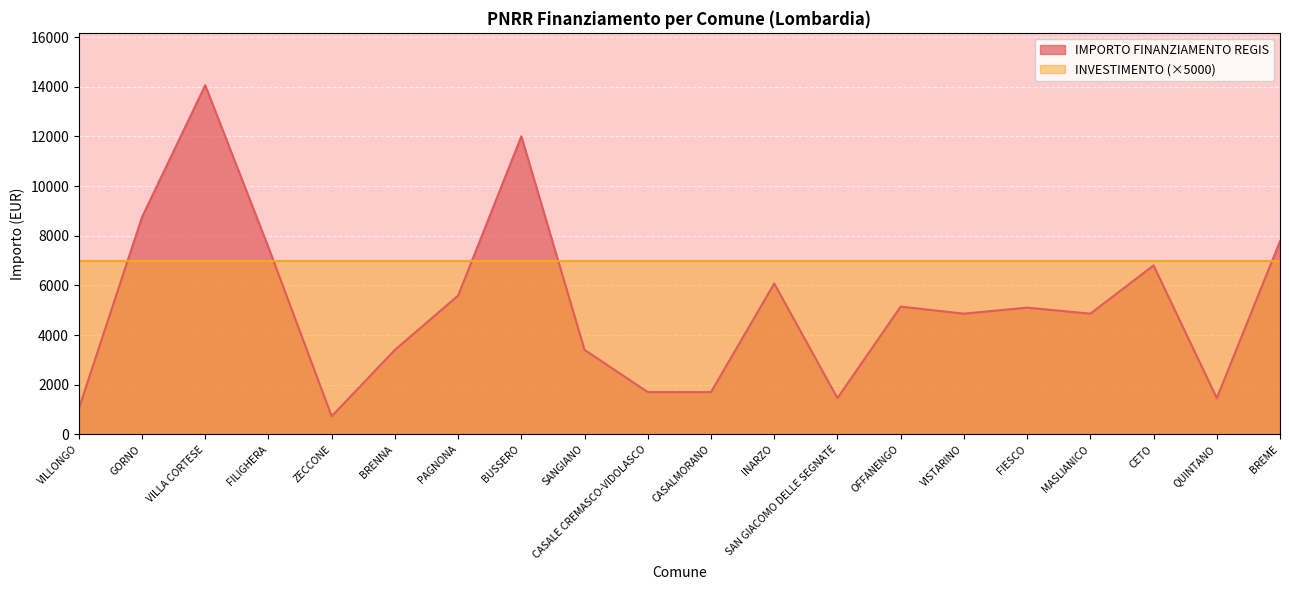

Does the chart display data point markers on the line(s)?

No